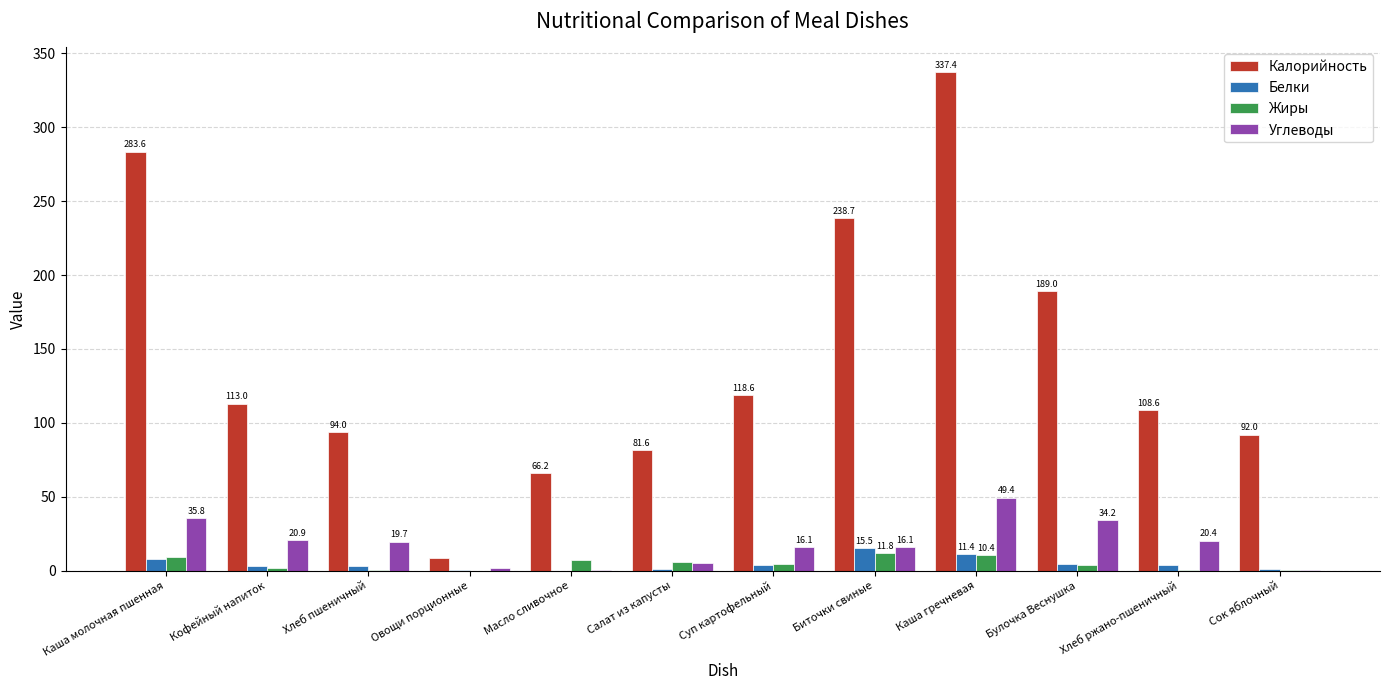

What is the sum of all Углеводы values?

219.9